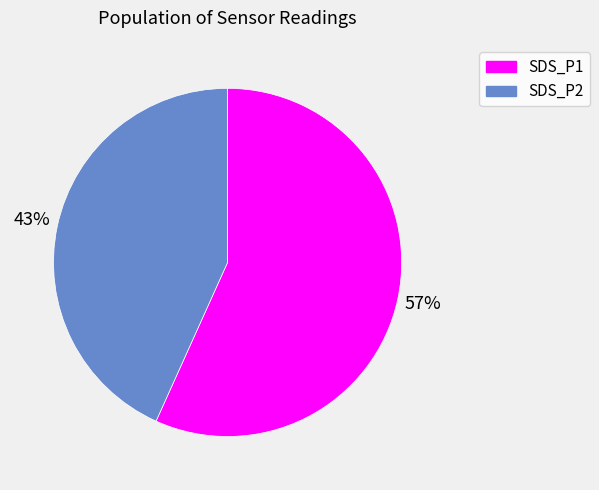

To the nearest percent, what portion does SDS_P1 represent?

57%